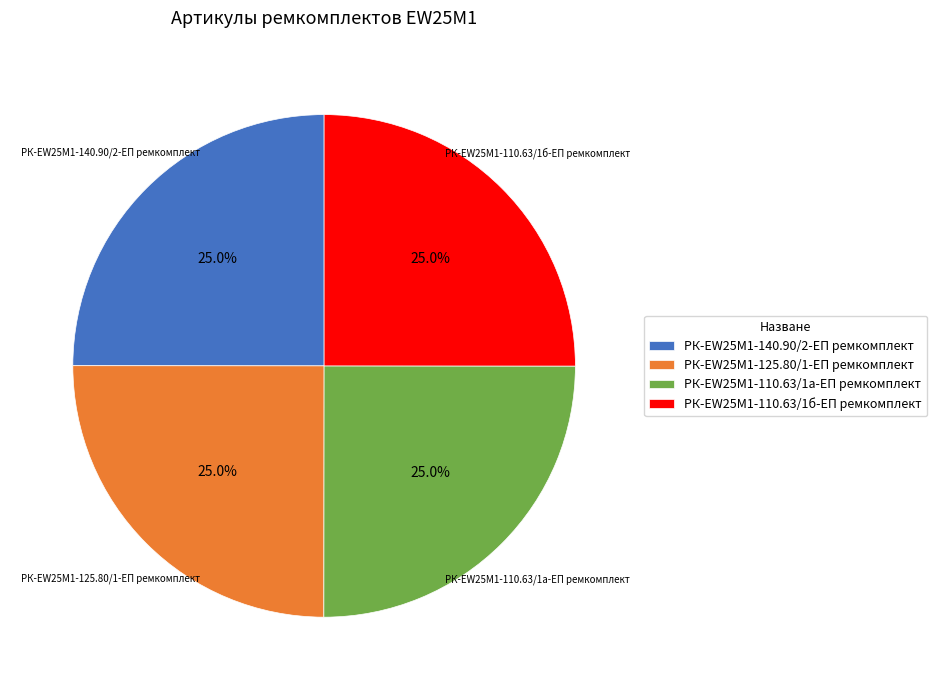

True or false: РК-EW25M1-125.80/1-ЕП ремкомплект accounts for 16% of the total.

False